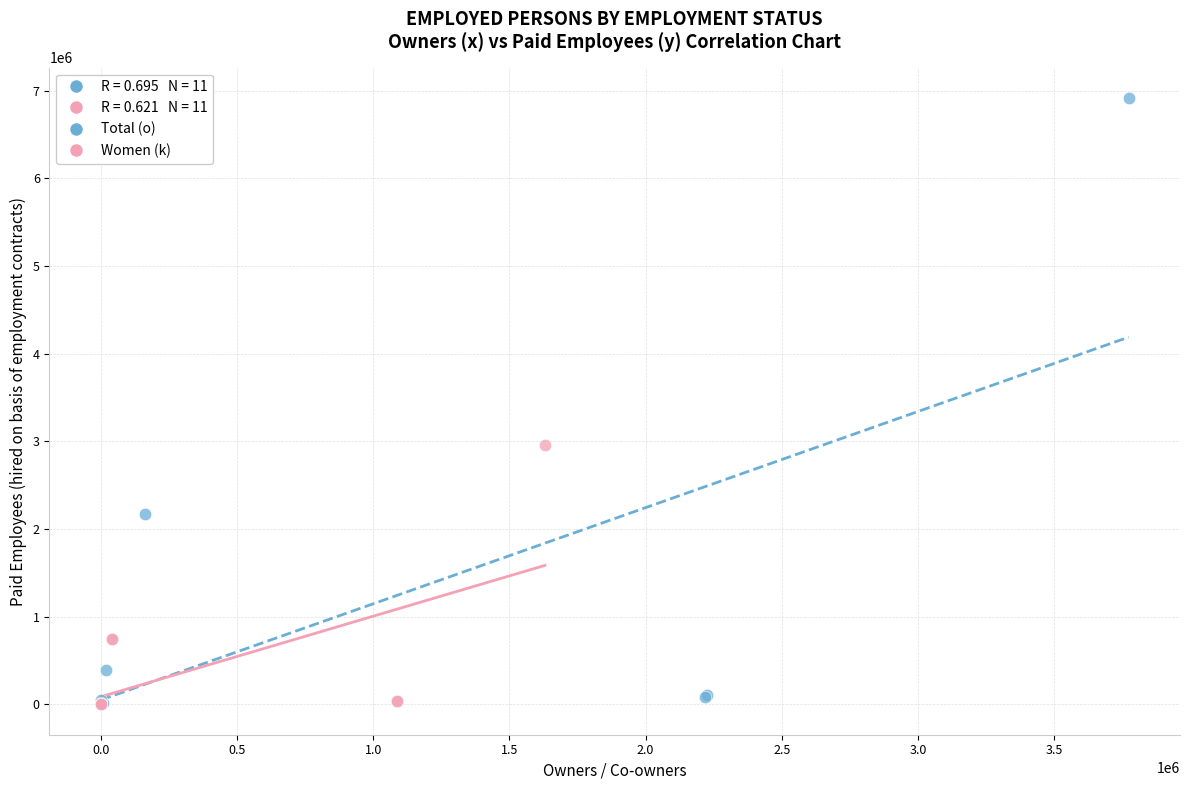

Which series has the widest spread of Y values?

Total (o)